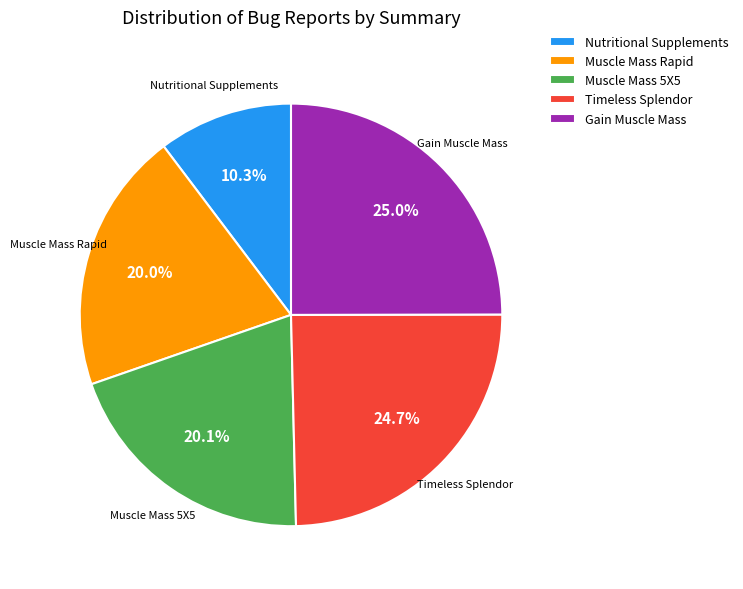

True or false: Nutritional Supplements accounts for 10% of the total.

True